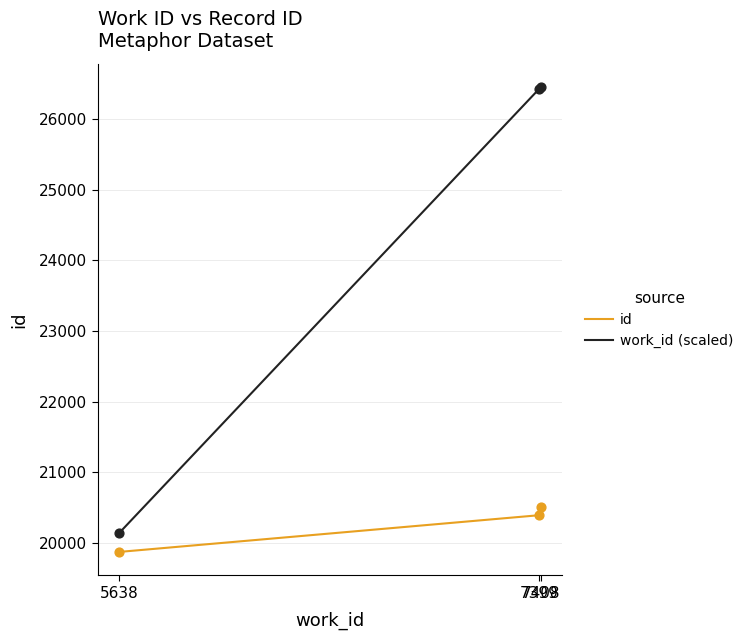

Which series has the largest total across all categories?

work_id (scaled)